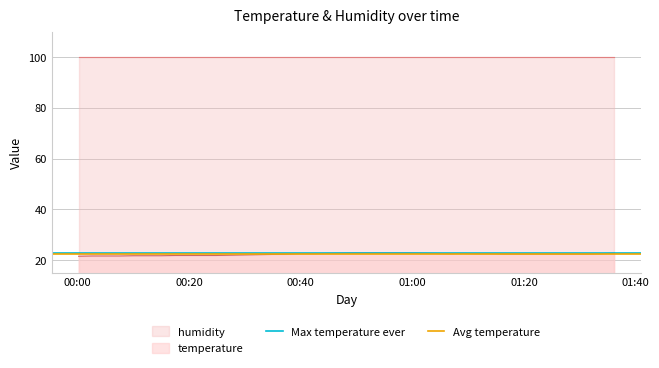

What is the maximum value for temperature?

22.9